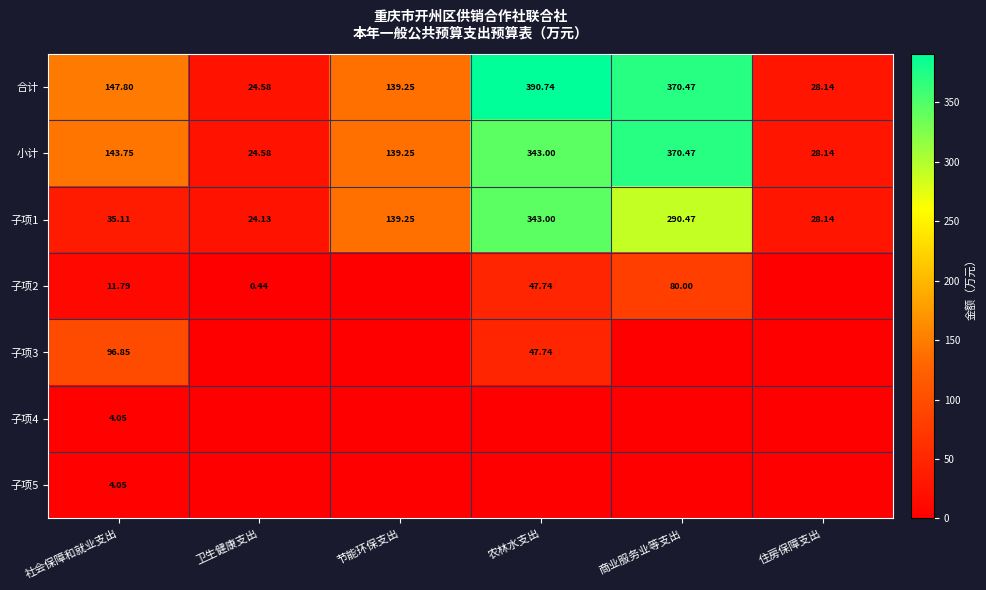

How many data points in 合计 are above 147?

3